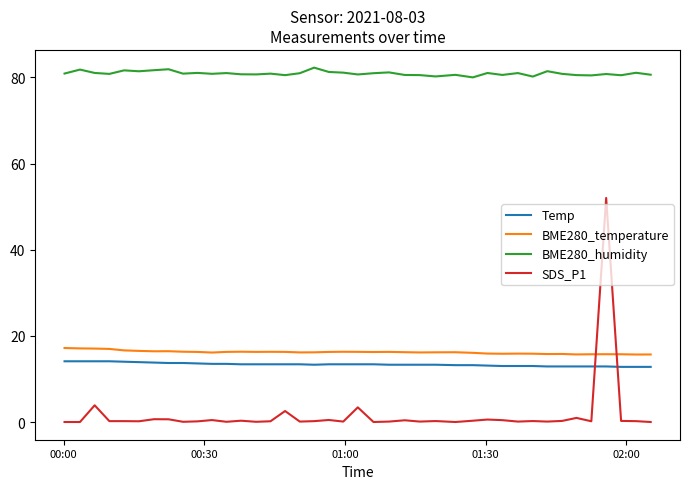

Which series has the widest spread of values?

SDS_P1